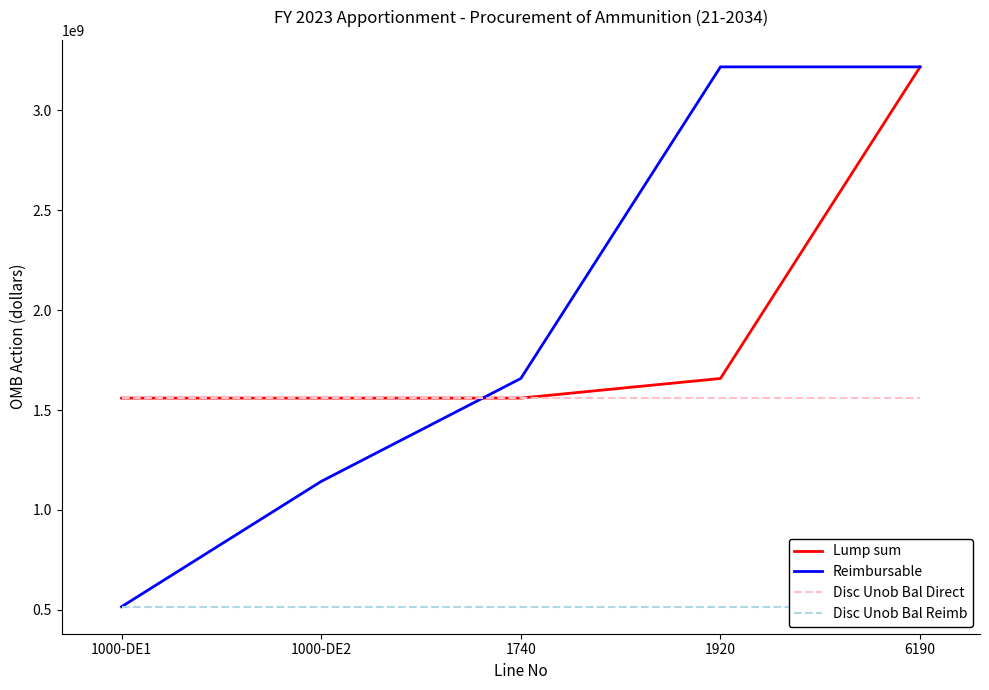

What is the maximum value shown in the chart?

3218358721